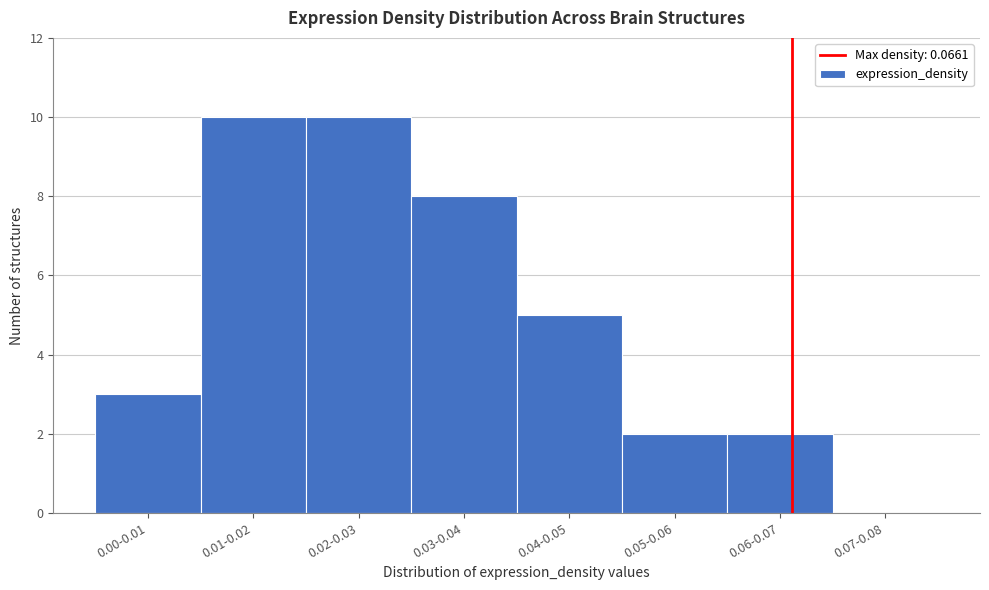

Reading left to right, list all the values displayed in this chart.

0.00-0.01=3	0.01-0.02=10	0.02-0.03=10	0.03-0.04=8	0.04-0.05=5	0.05-0.06=2	0.06-0.07=2	0.07-0.08=0